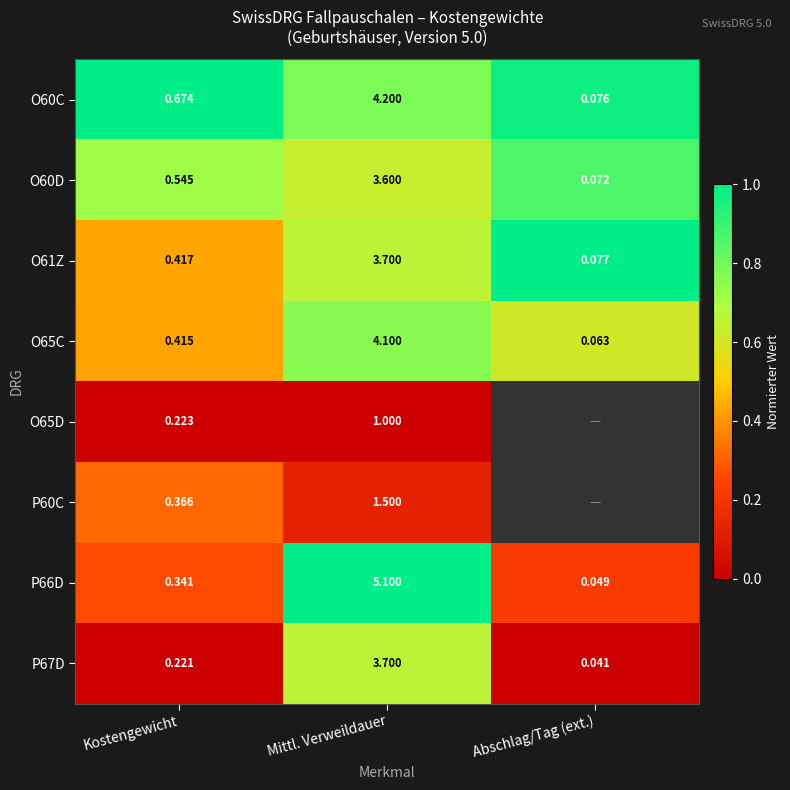

What is the difference between the highest and lowest values at Mittl. Verweildauer?

4.1